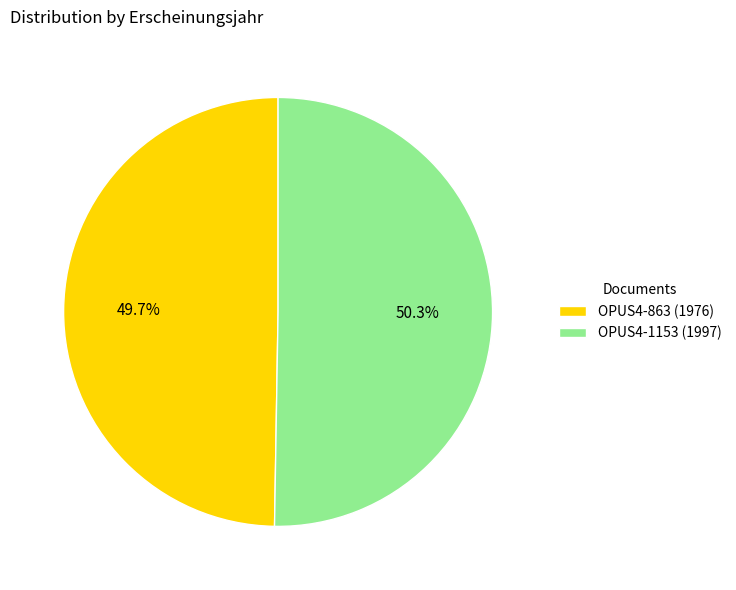

To the nearest percent, what is the combined percentage of OPUS4-863 and OPUS4-1153?

100%